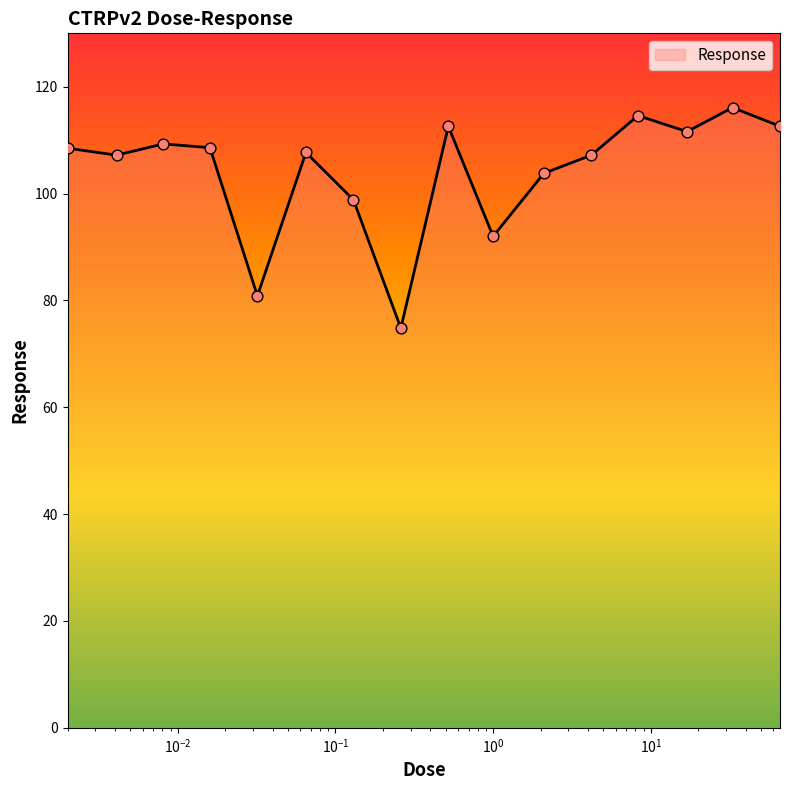

What is the smallest value displayed?

74.8